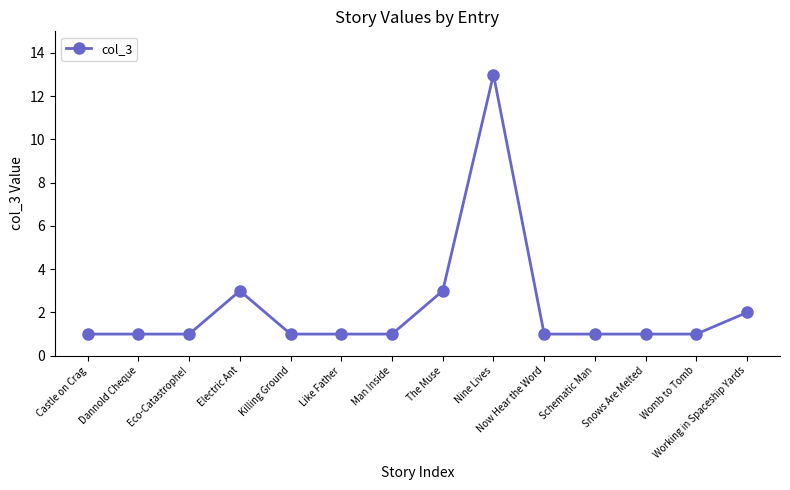

What is the greatest value displayed?

13